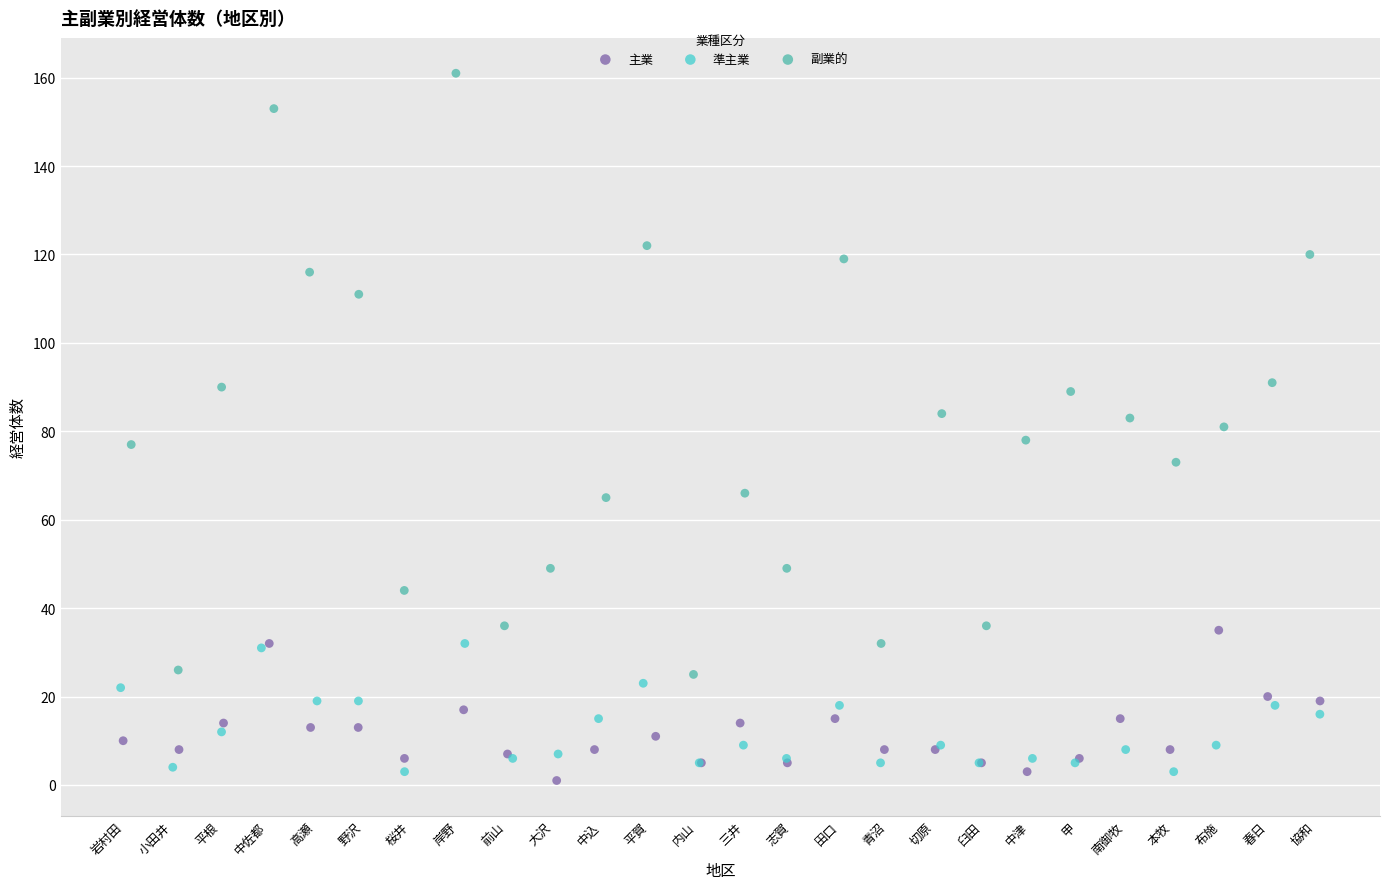

What are all the series names shown in the legend?

主業, 準主業, 副業的